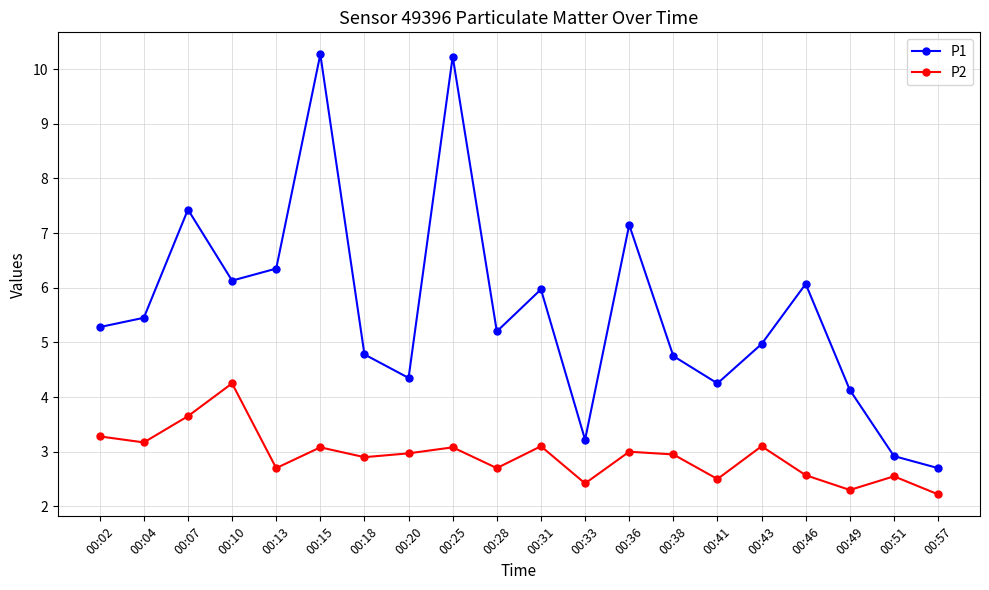

Is it true that P2 equals 5.3 at 00:43?

False